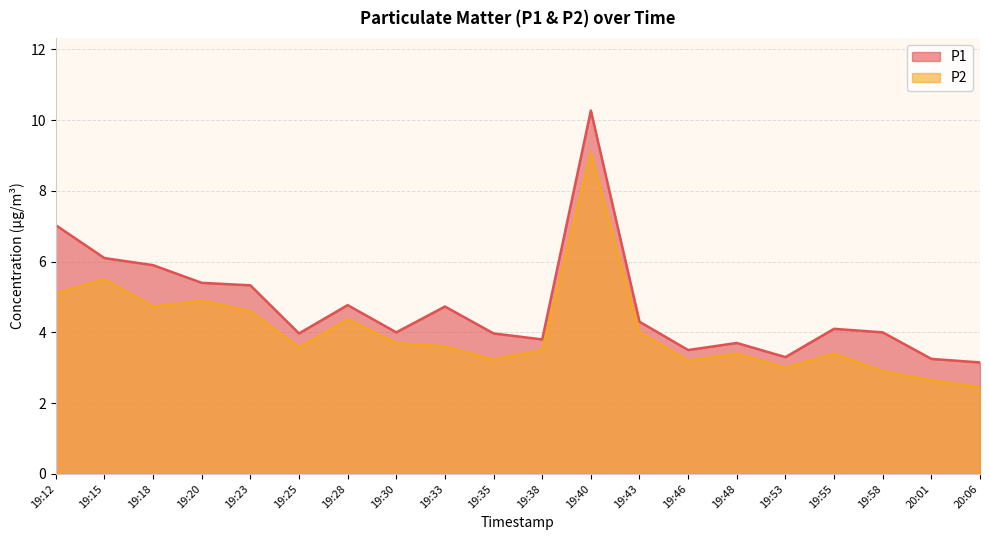

What is the value of the P2 point at the 6th from the left?

3.6